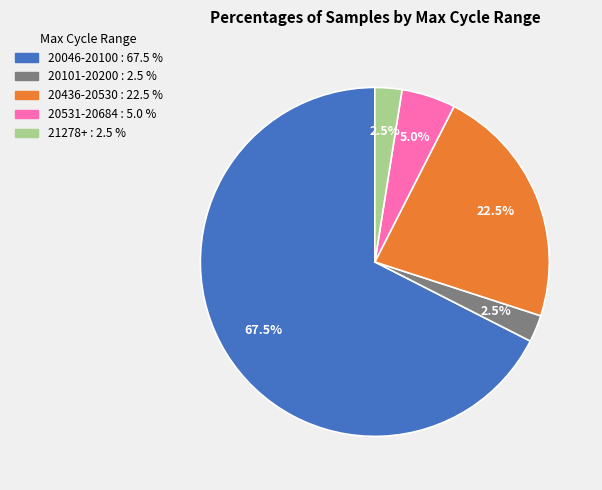

Is there a majority slice in this chart?

Yes